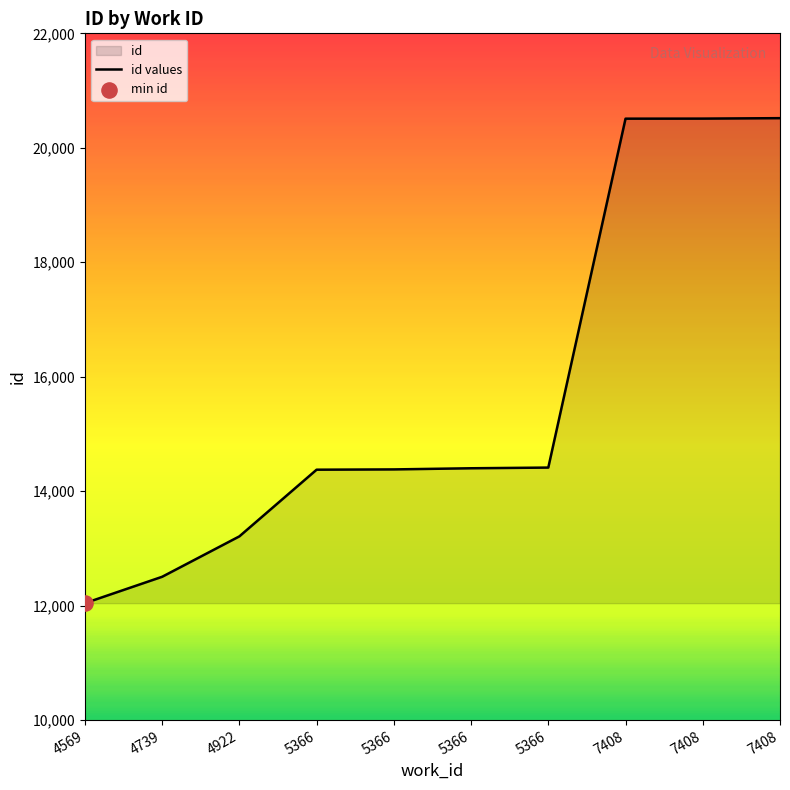

What is the change in value from 4569 to 5366?

+2337